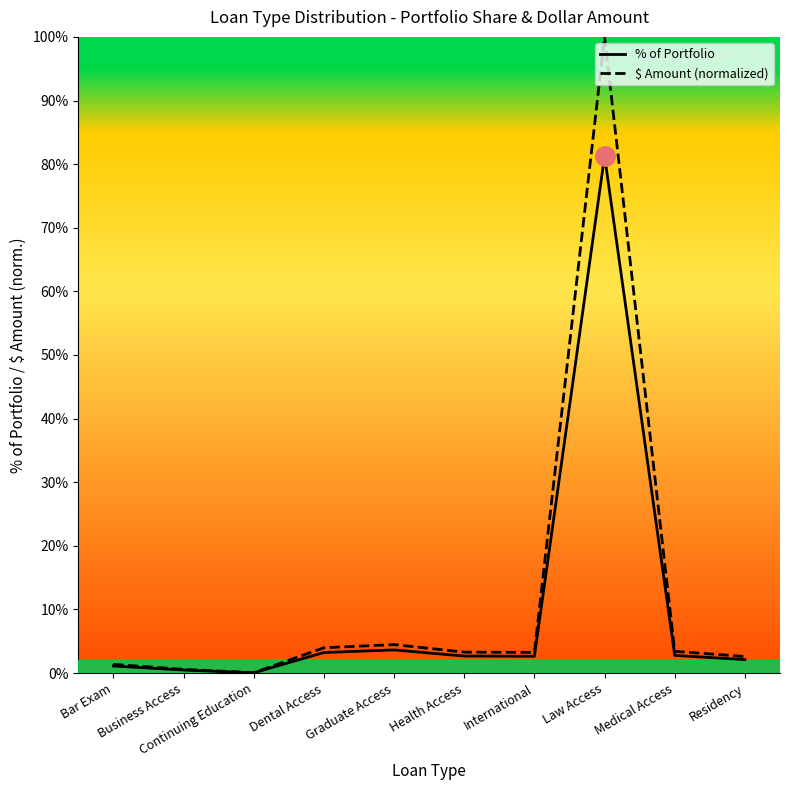

Is the value of % of Portfolio at Continuing Education greater than the value of $ Amount (normalized) at Law Access?

No